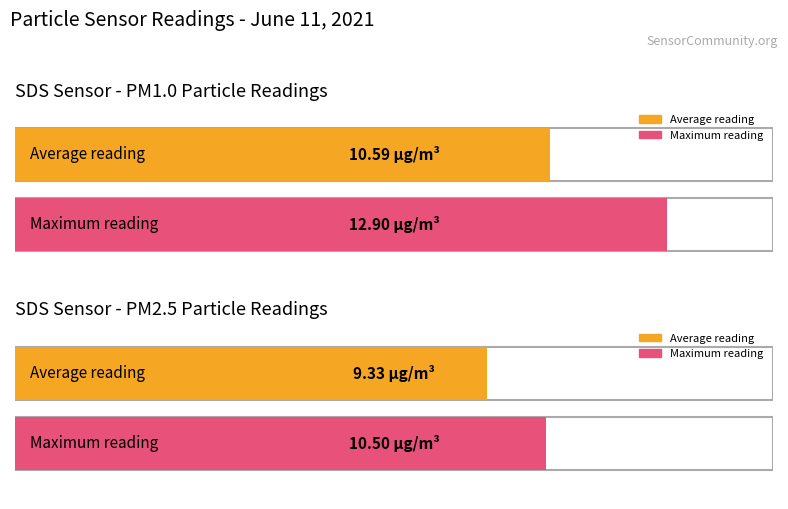

The value of SDS_P1 at 00:06 is 10.6. True or false?

True